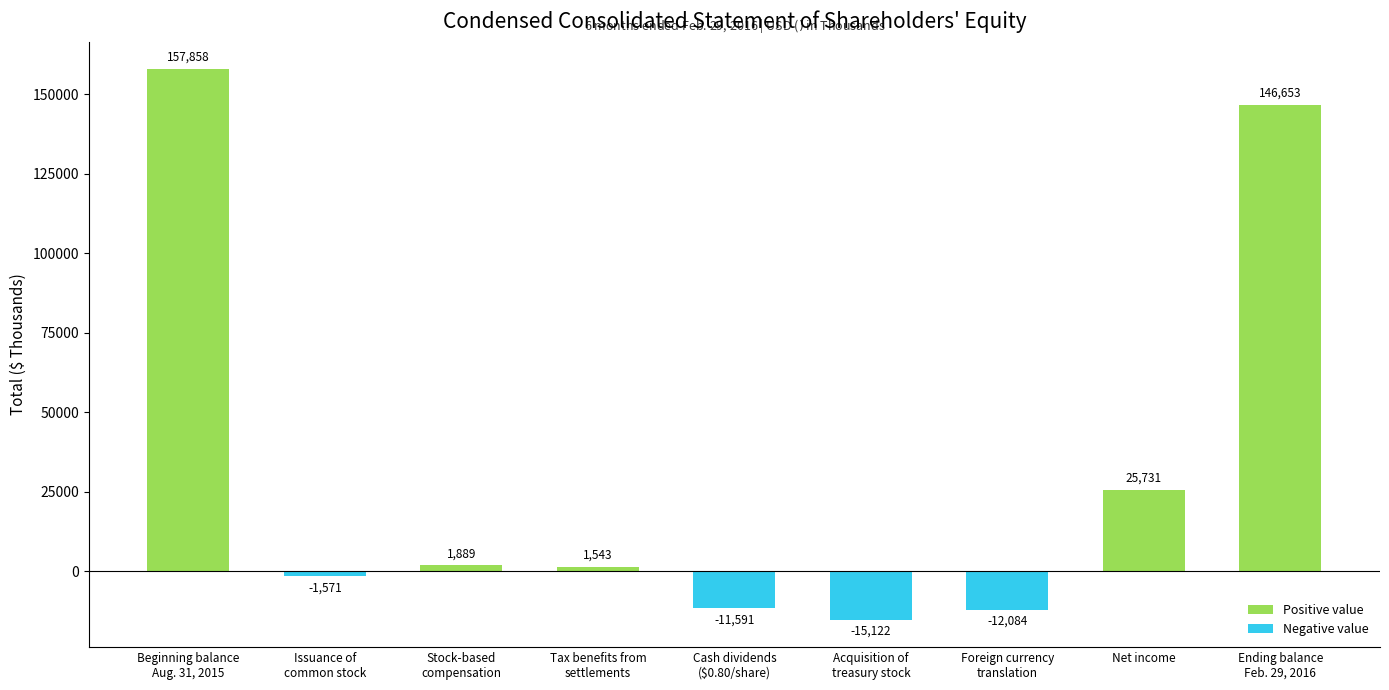

What is the change in value from Acquisition of
treasury stock to Foreign currency
translation?

+3038